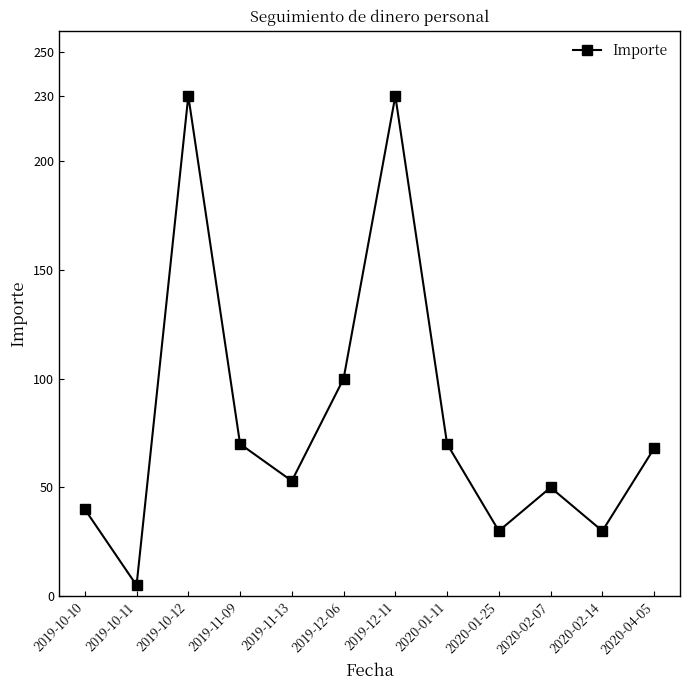

What is the sum of the values at 2020-01-11 and 2019-10-12?

300